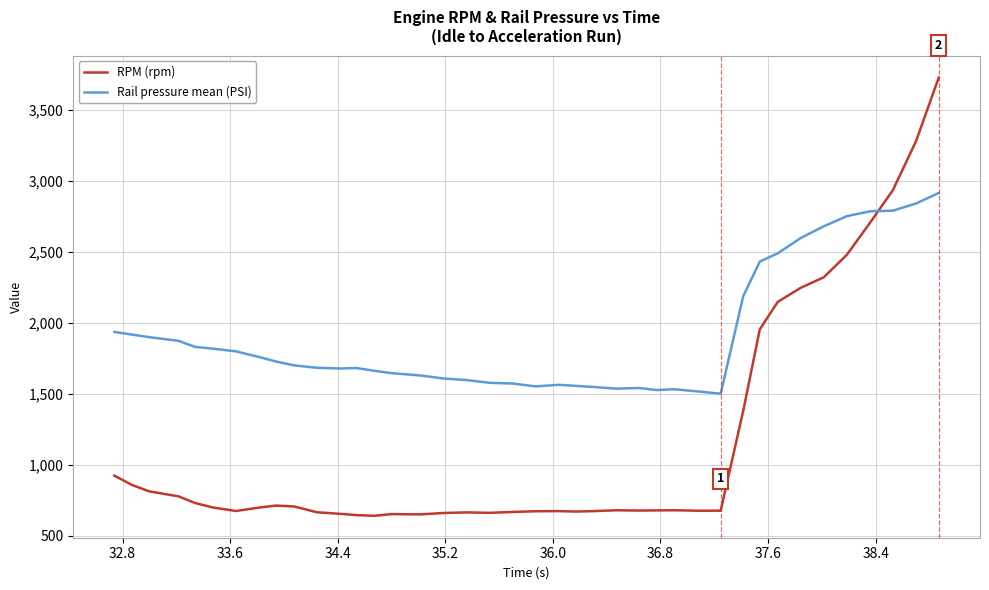

What is the average value of the Rail pressure mean (PSI) series?

1910.0